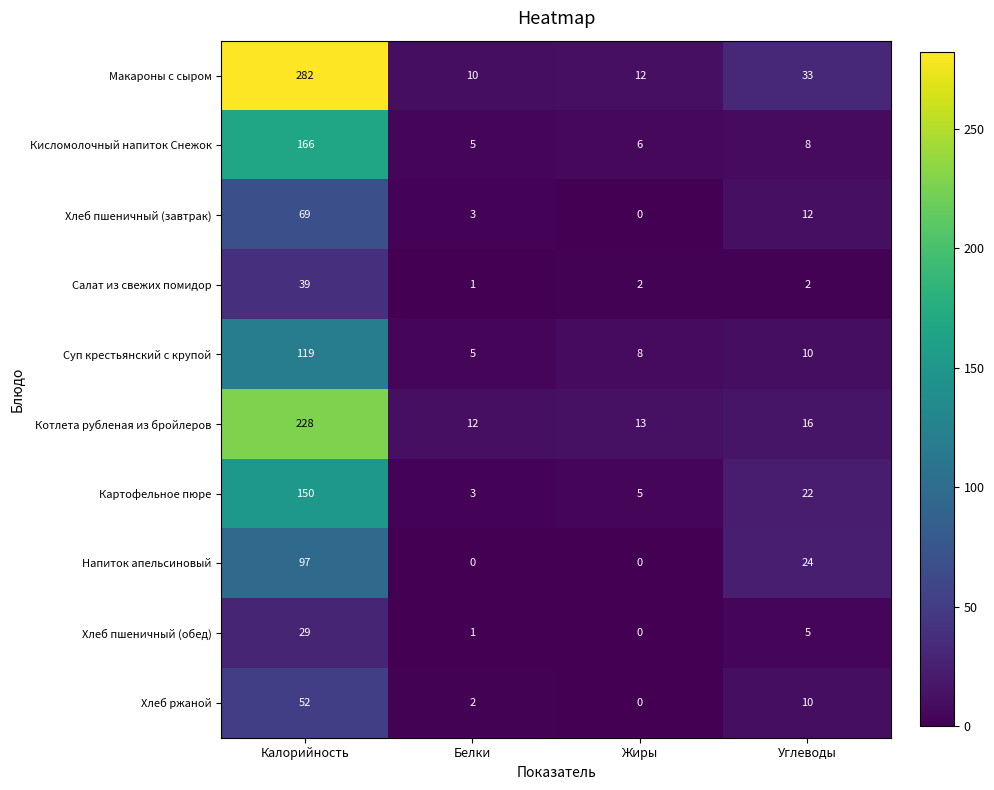

Which series has the largest total across all categories?

Макароны с сыром